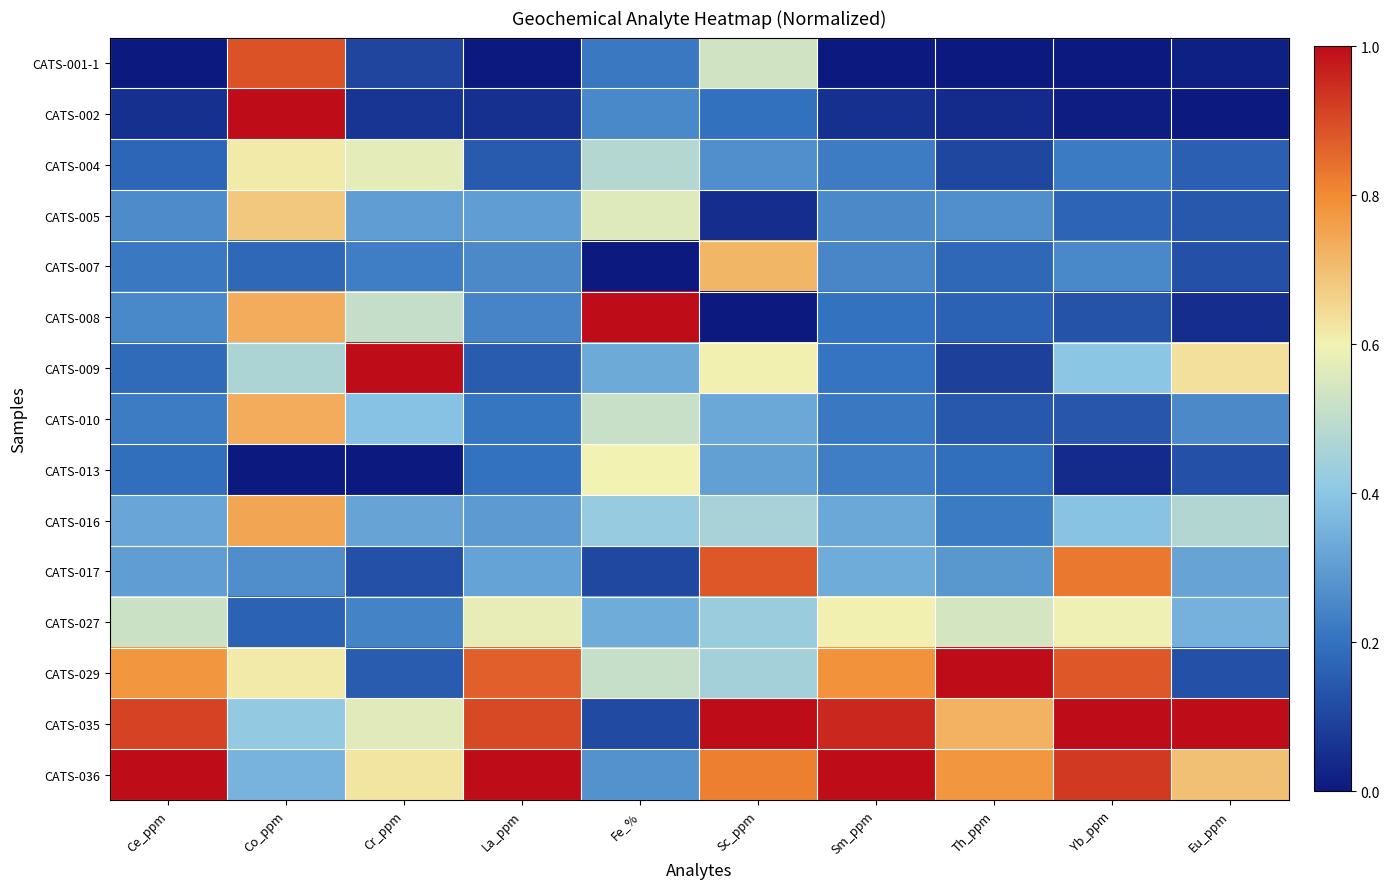

Rank the series by their maximum value, from lowest to highest.

CATS-013, CATS-027, CATS-004, CATS-005, CATS-007, CATS-010, CATS-016, CATS-017, CATS-001-1, CATS-002, CATS-008, CATS-009, CATS-029, CATS-035, CATS-036